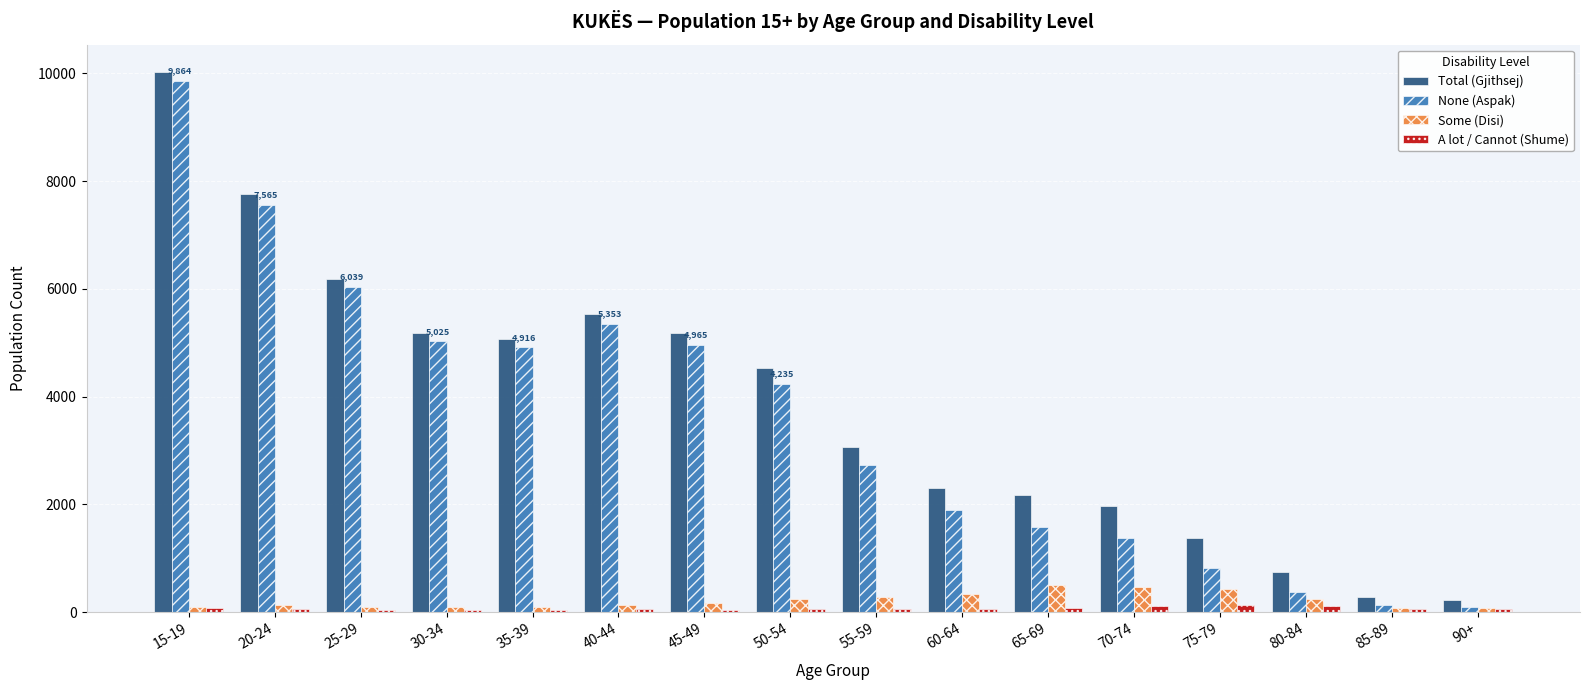

What is the difference between the second highest and minimum values in the None (Aspak) series?

7469